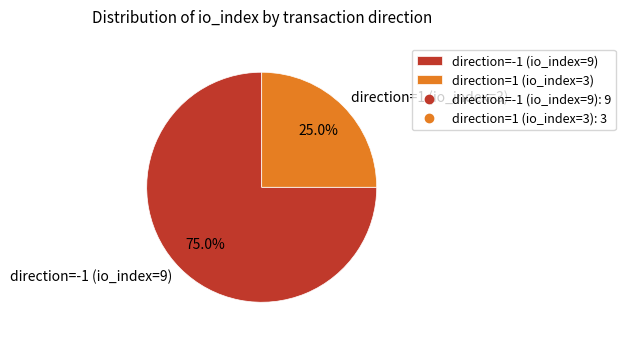

Which slice represents more than half of the pie?

direction=-1 (io_index=9)